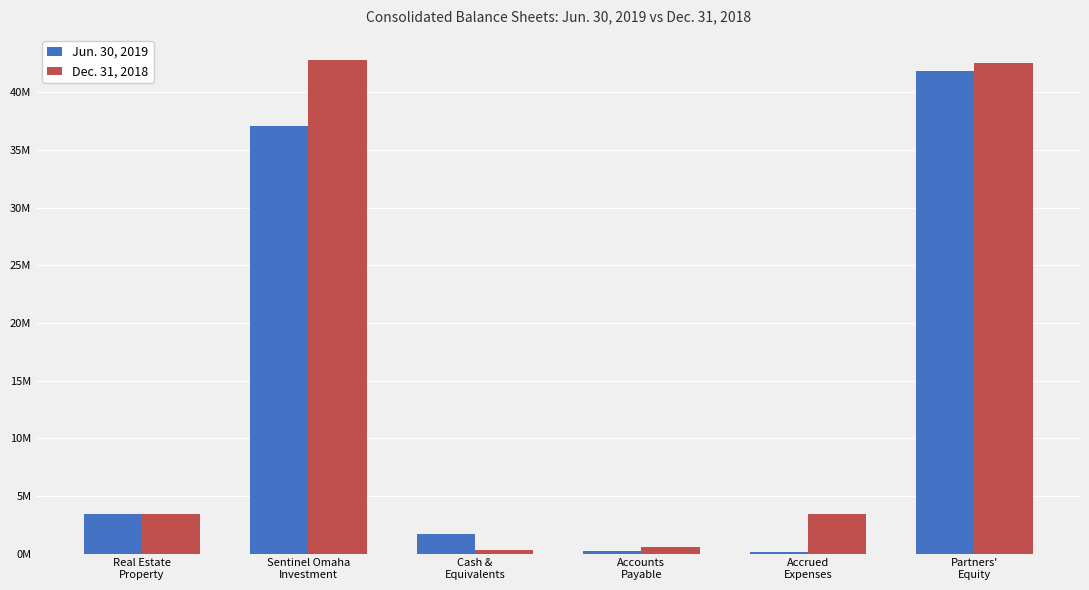

What is the total value across all series at Accrued
Expenses?

3499552